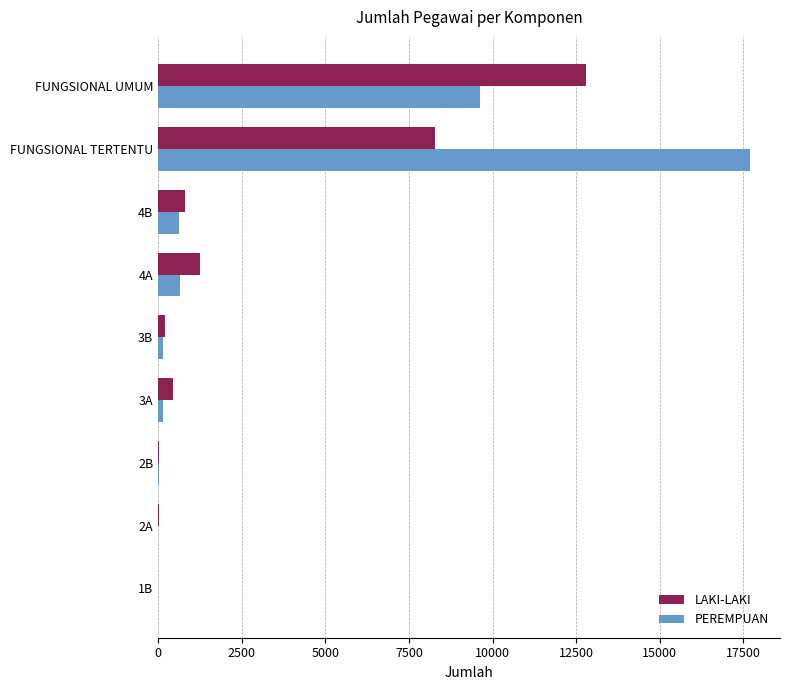

At which category does the chart reach its peak across all series?

FUNGSIONAL TERTENTU